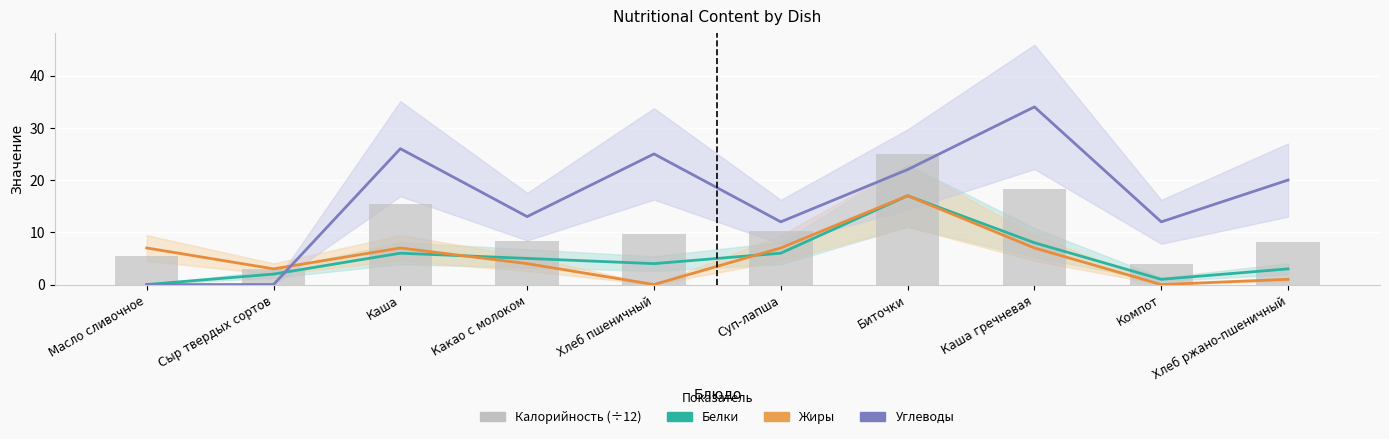

The value of Калорийность (÷12) at Хлеб пшеничный is 9.8. True or false?

True